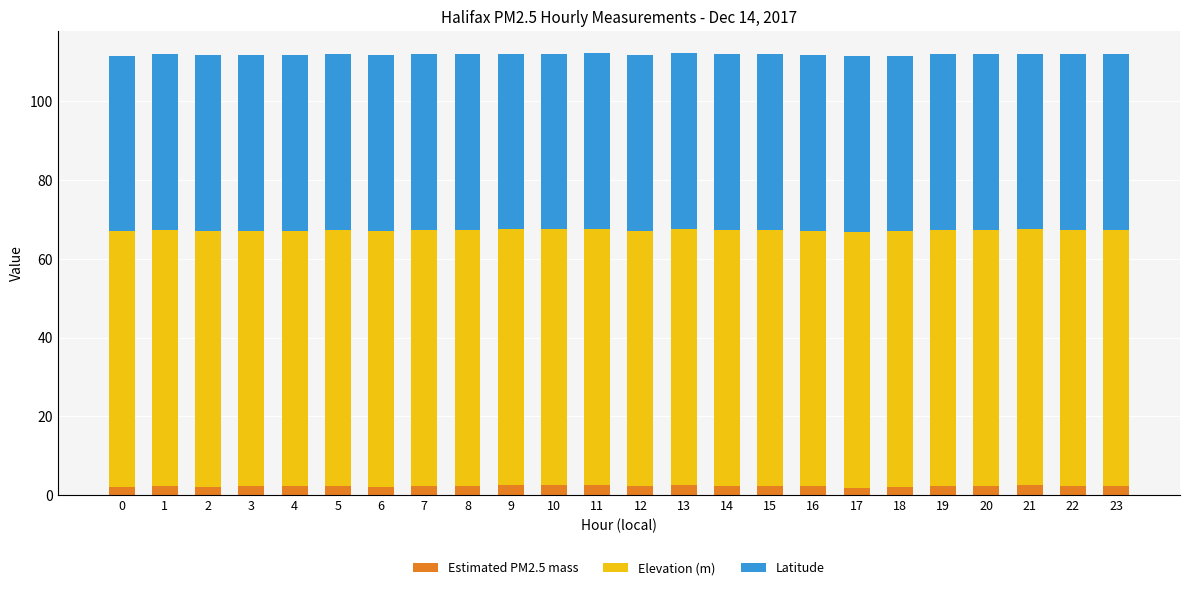

Are the bars grouped side by side (vs. stacked)?

No